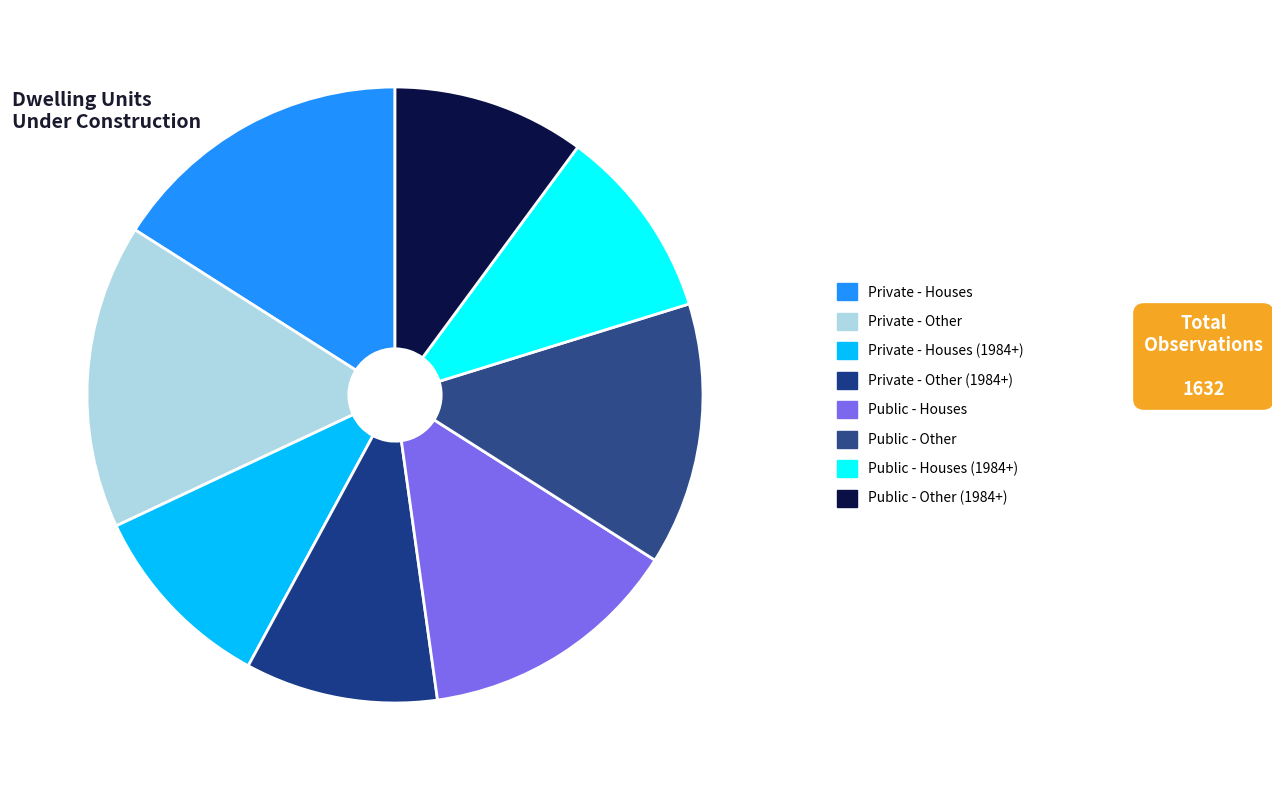

Does Public - Other represent more than half of the total?

No